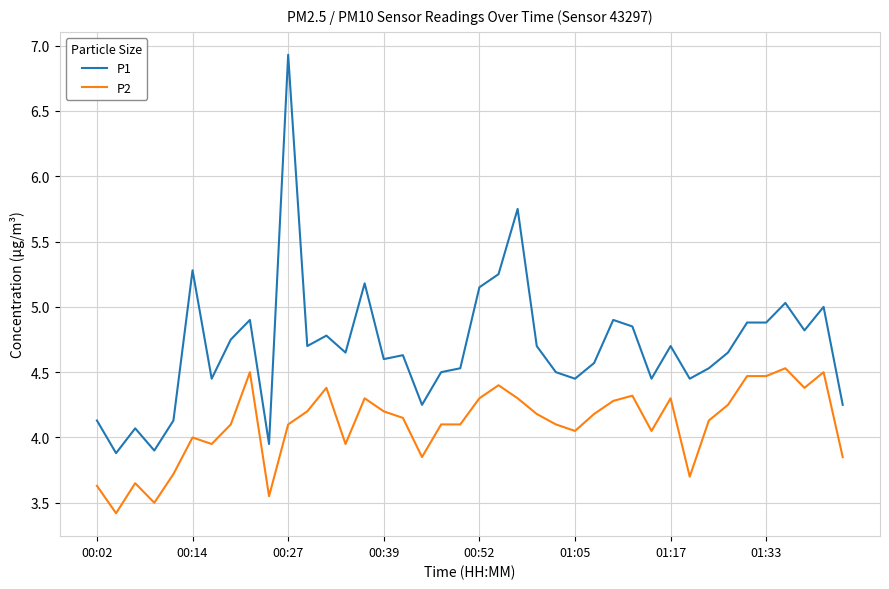

Rank the series by their maximum value, from highest to lowest.

P1, P2